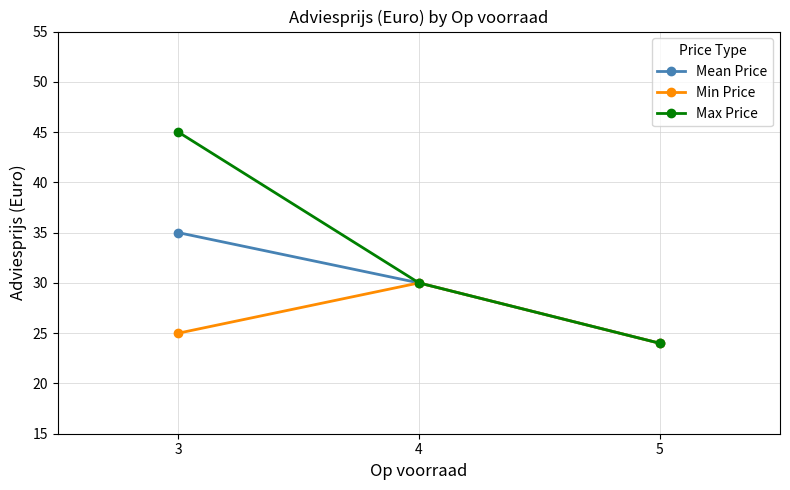

What is the difference between the maximum and minimum values in the Max Price series?

21